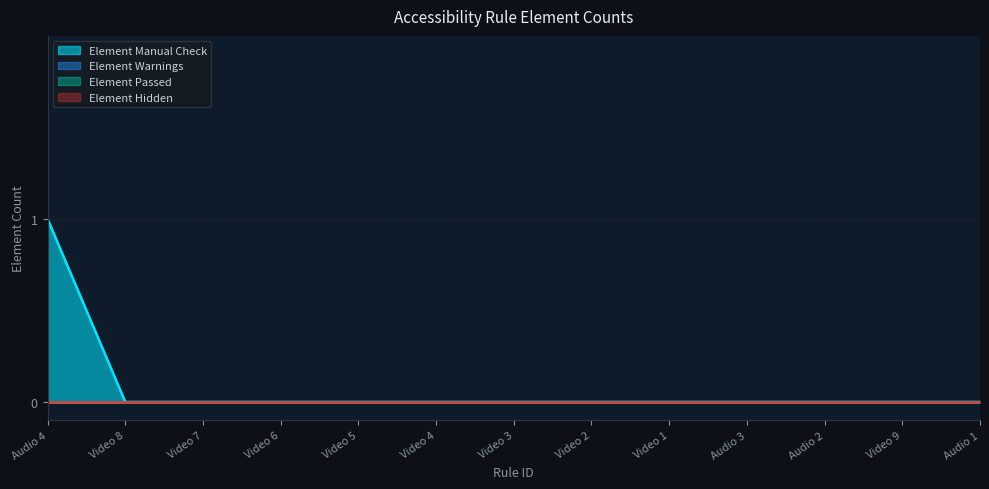

Which has a higher value, Video 7 or Video 4?

Video 7